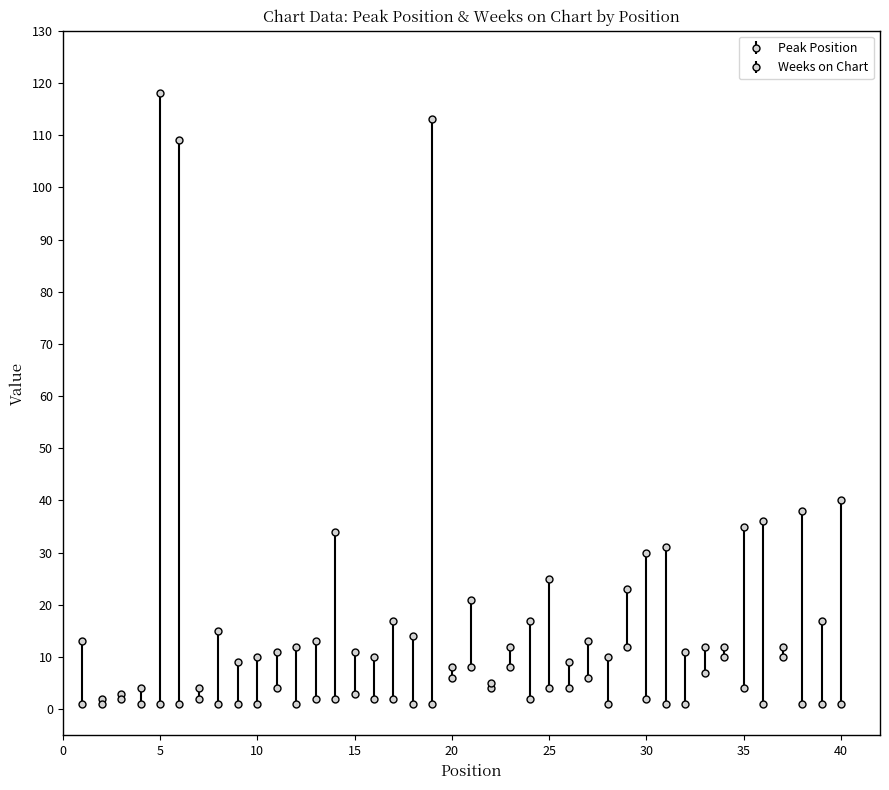

Rank the categories by Weeks on Chart value from lowest to highest.

2, 4, 9, 10, 12, 18, 31, 32, 36, 38, 39, 40, 3, 7, 13, 16, 17, 24, 30, 15, 11, 25, 35, 22, 20, 27, 33, 21, 26, 28, 34, 37, 23, 29, 1, 8, 14, 6, 19, 5